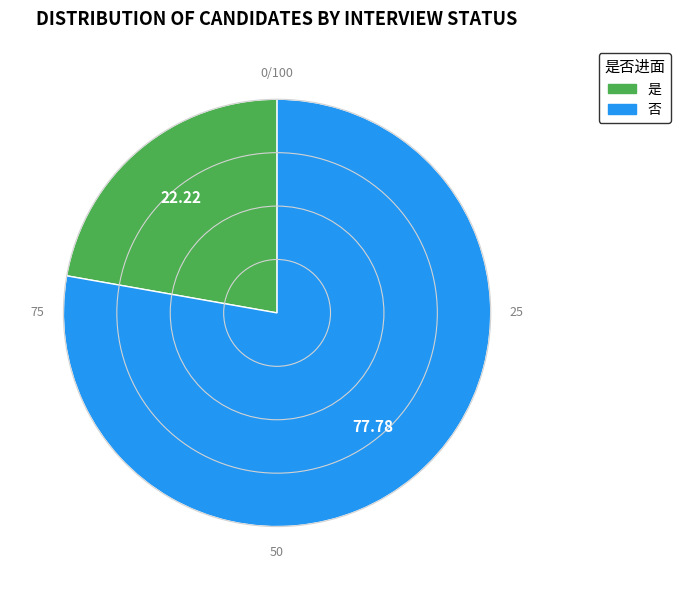

How many slices are in this pie chart?

2